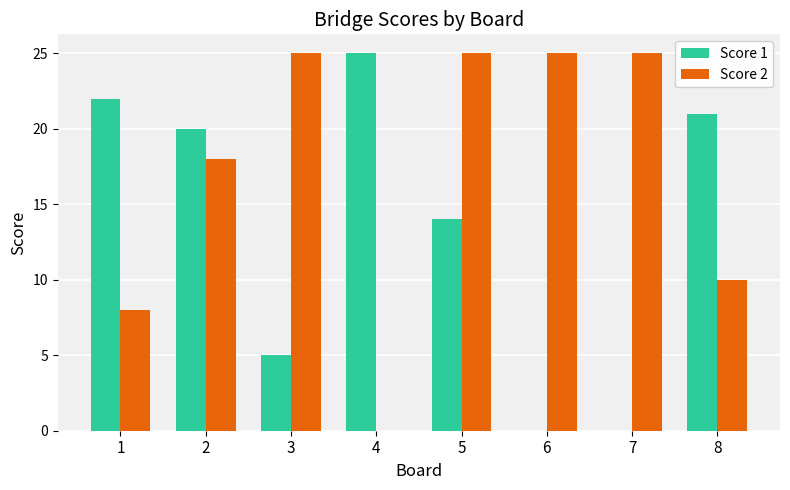

Count the number of data series in this chart.

2